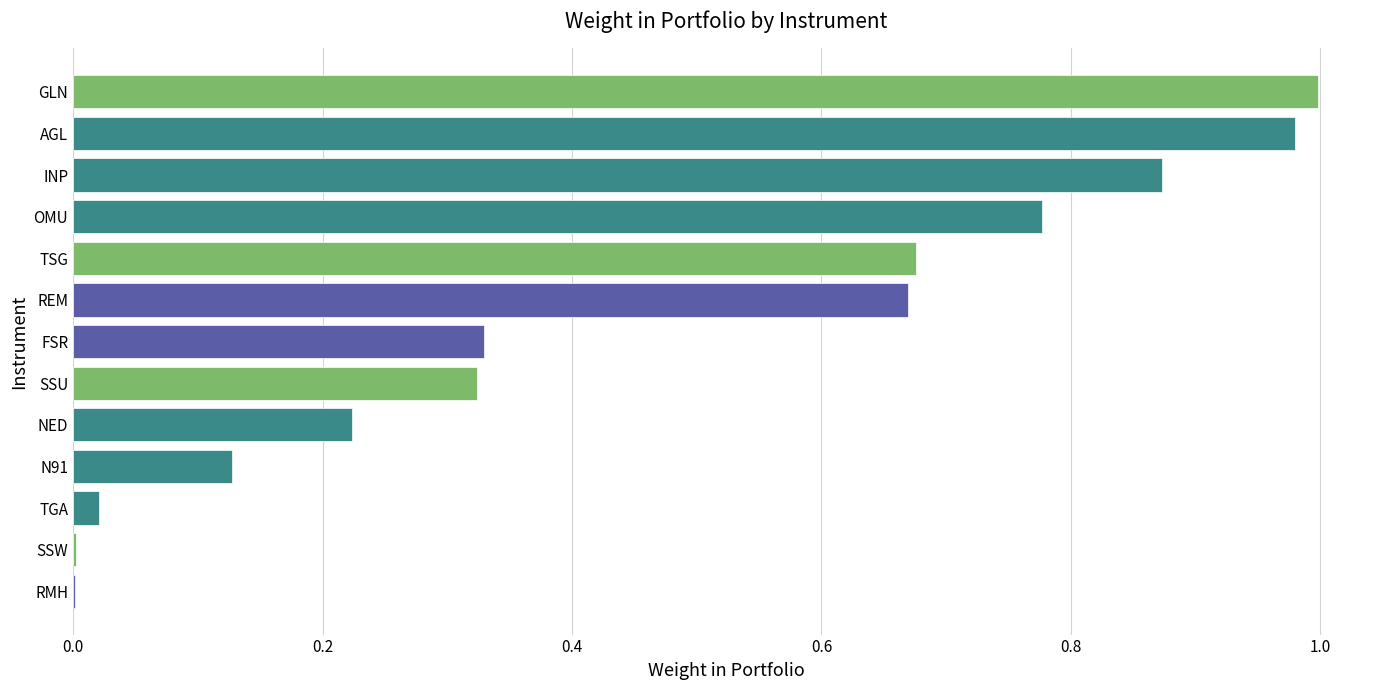

Is it true that the value at SSW is 0.0?

True